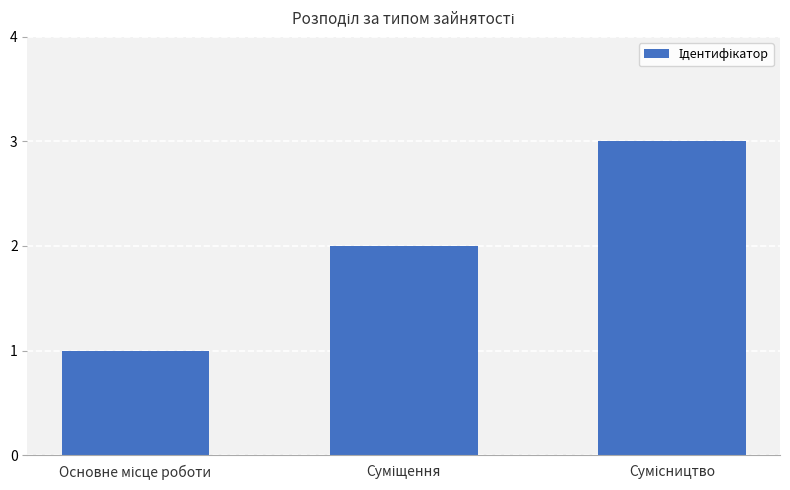

What is the greatest value displayed?

3